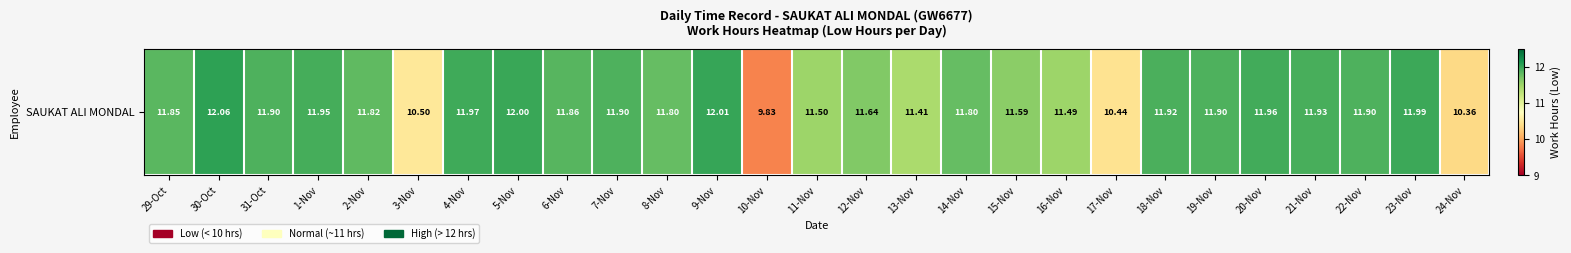

Rank the categories by value from lowest to highest.

10-Nov, 24-Nov, 17-Nov, 3-Nov, 13-Nov, 16-Nov, 11-Nov, 15-Nov, 12-Nov, 8-Nov, 14-Nov, 2-Nov, 29-Oct, 6-Nov, 31-Oct, 7-Nov, 19-Nov, 22-Nov, 18-Nov, 21-Nov, 1-Nov, 20-Nov, 4-Nov, 23-Nov, 5-Nov, 9-Nov, 30-Oct